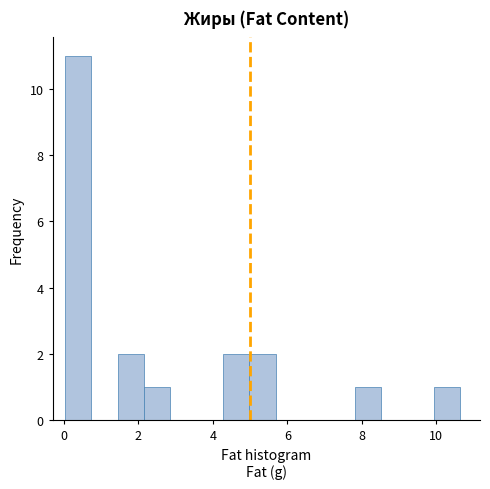

Read against the x-axis, roughly where is the centre of the tallest bar?

0.4